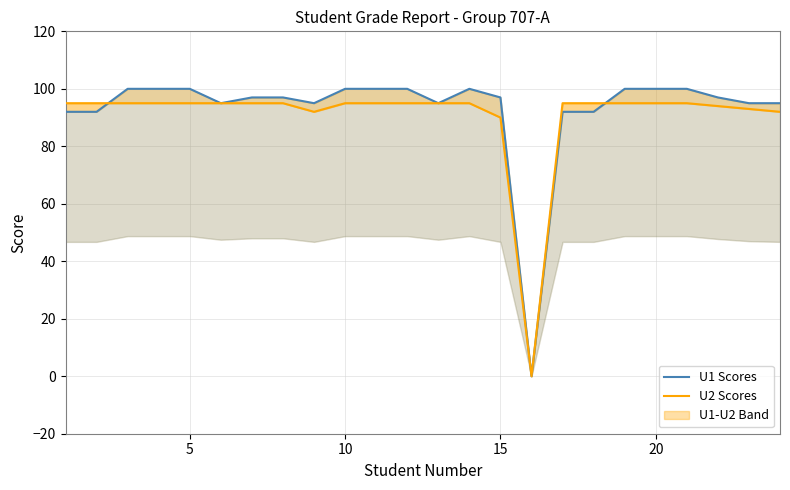

At 15, list the series in order from largest to smallest.

U1 Scores, U2 Scores